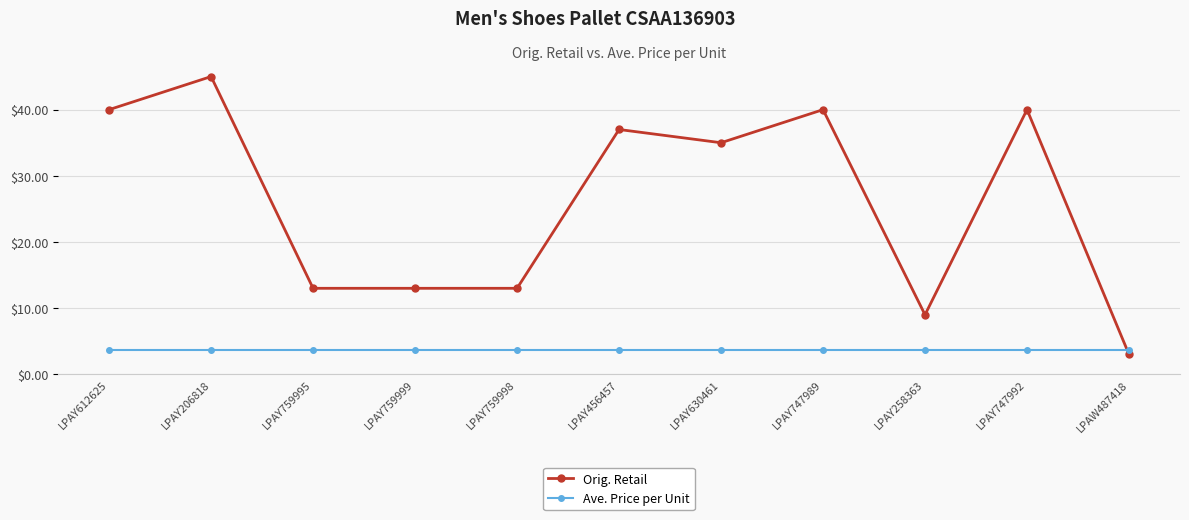

Rank the series by their maximum value, from highest to lowest.

Orig. Retail, Ave. Price per Unit